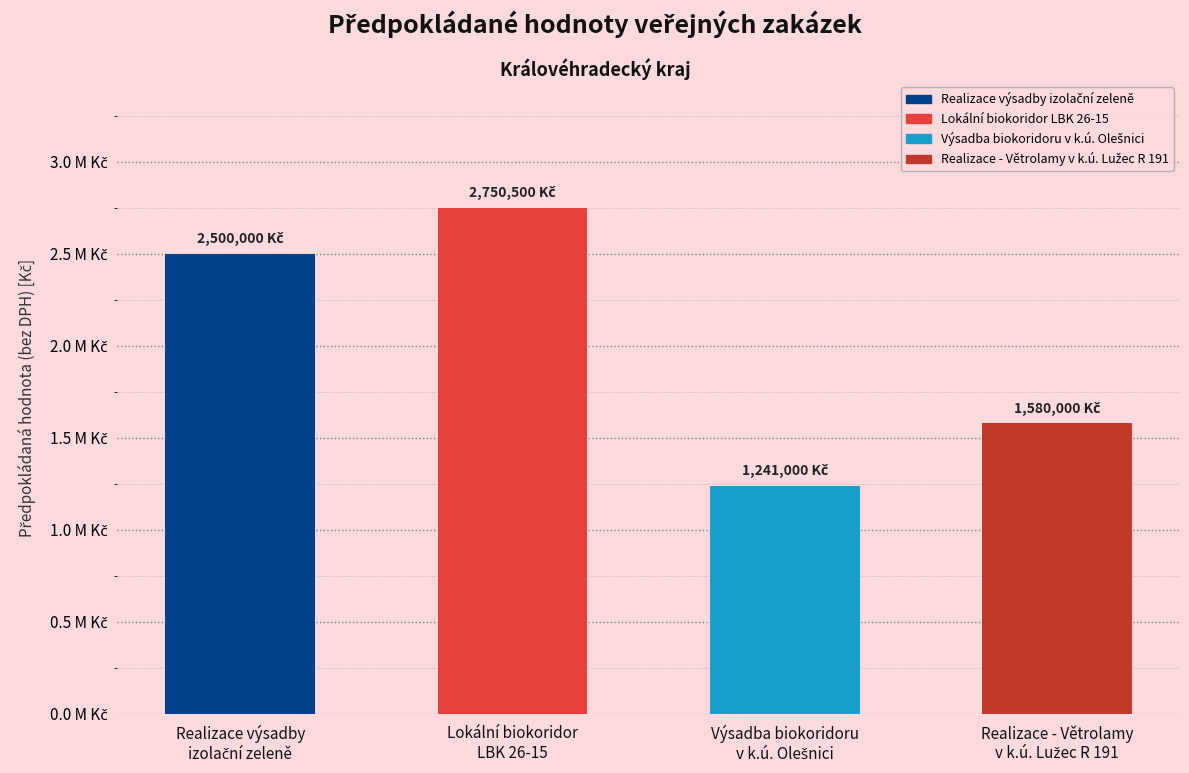

What is the difference between the maximum and minimum values?

1509500